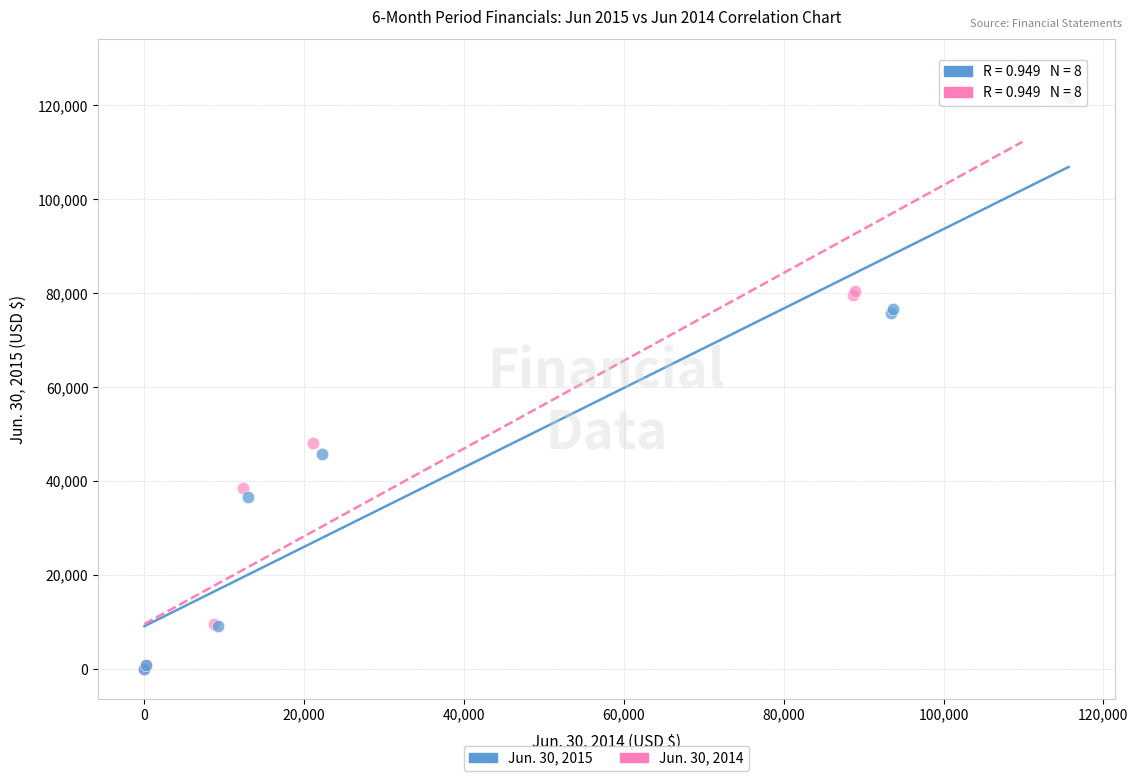

Which series reaches the maximum Y coordinate?

Jun. 30, 2014